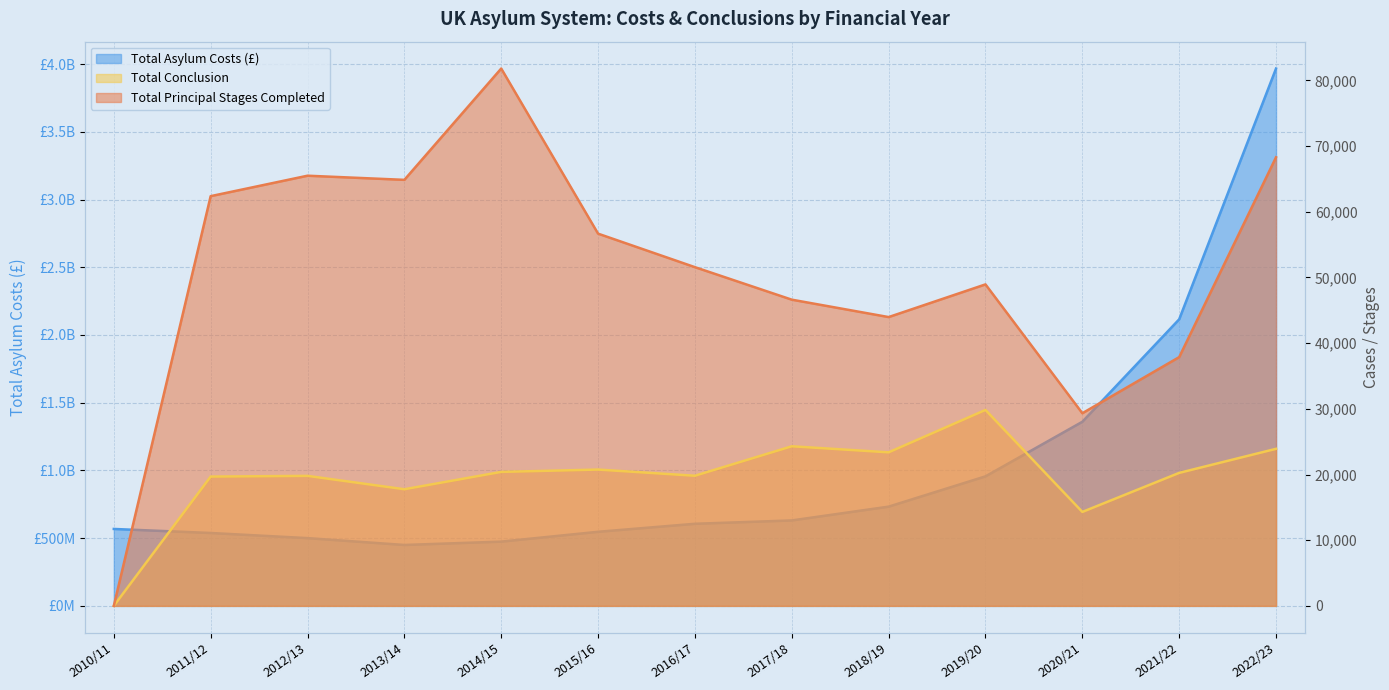

What is the greatest value displayed?

3966863376.5